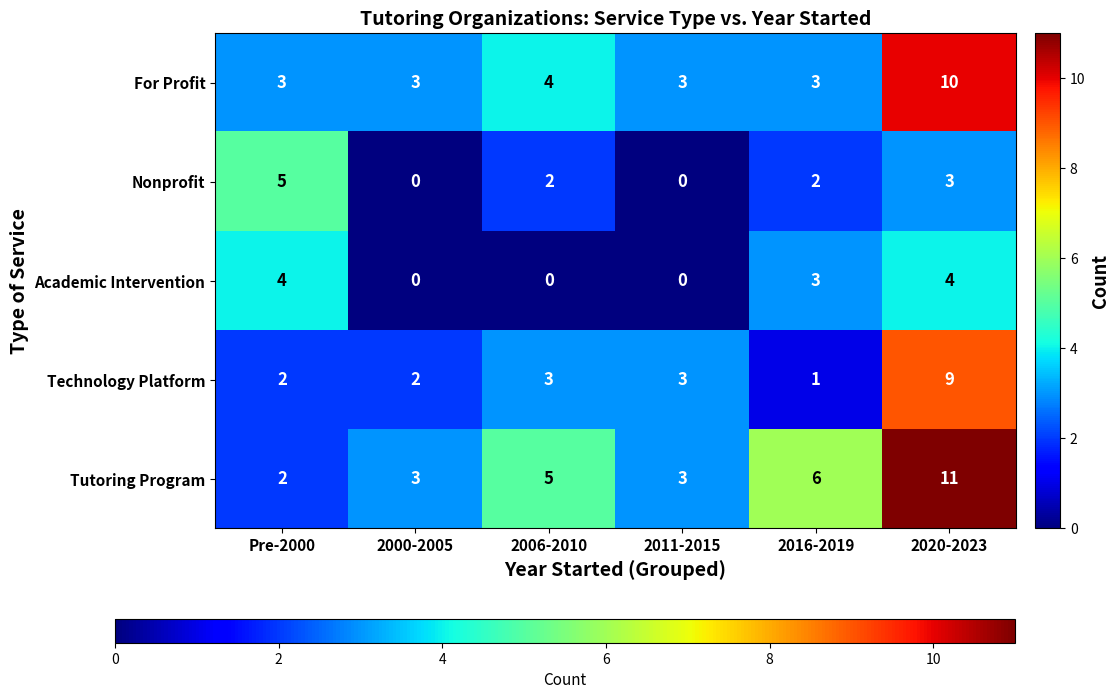

What is the difference between the maximum and minimum values in the For Profit series?

7